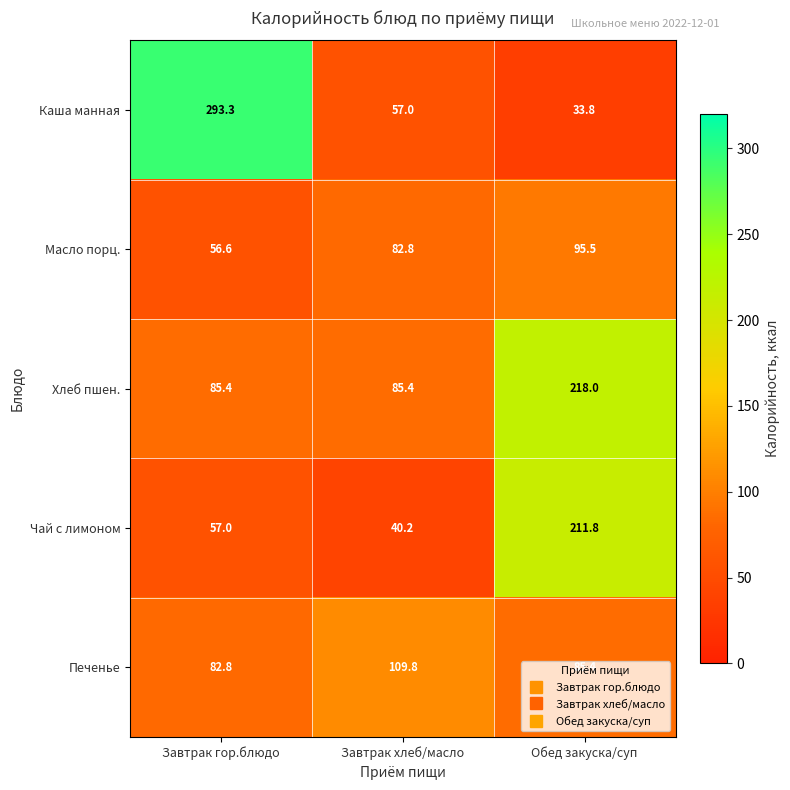

Is it true that Печенье equals 82.8 at Завтрак гор.блюдо?

True